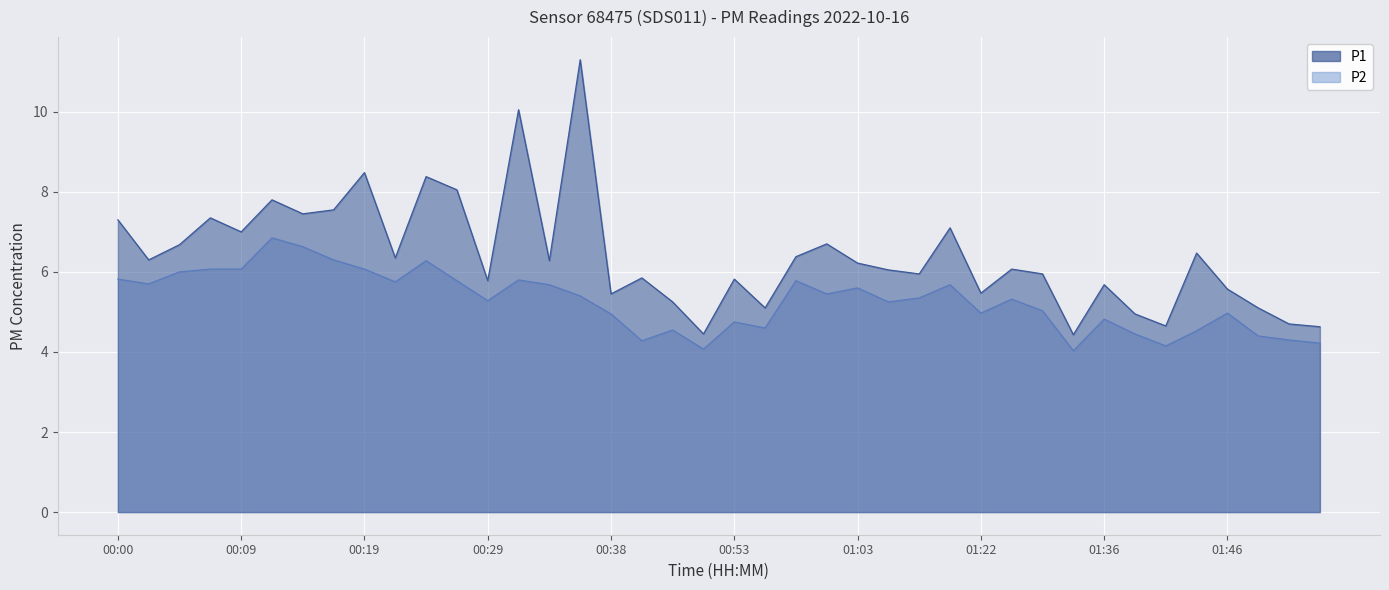

The P2 series shows 5.8 at 00:31. True or false?

True